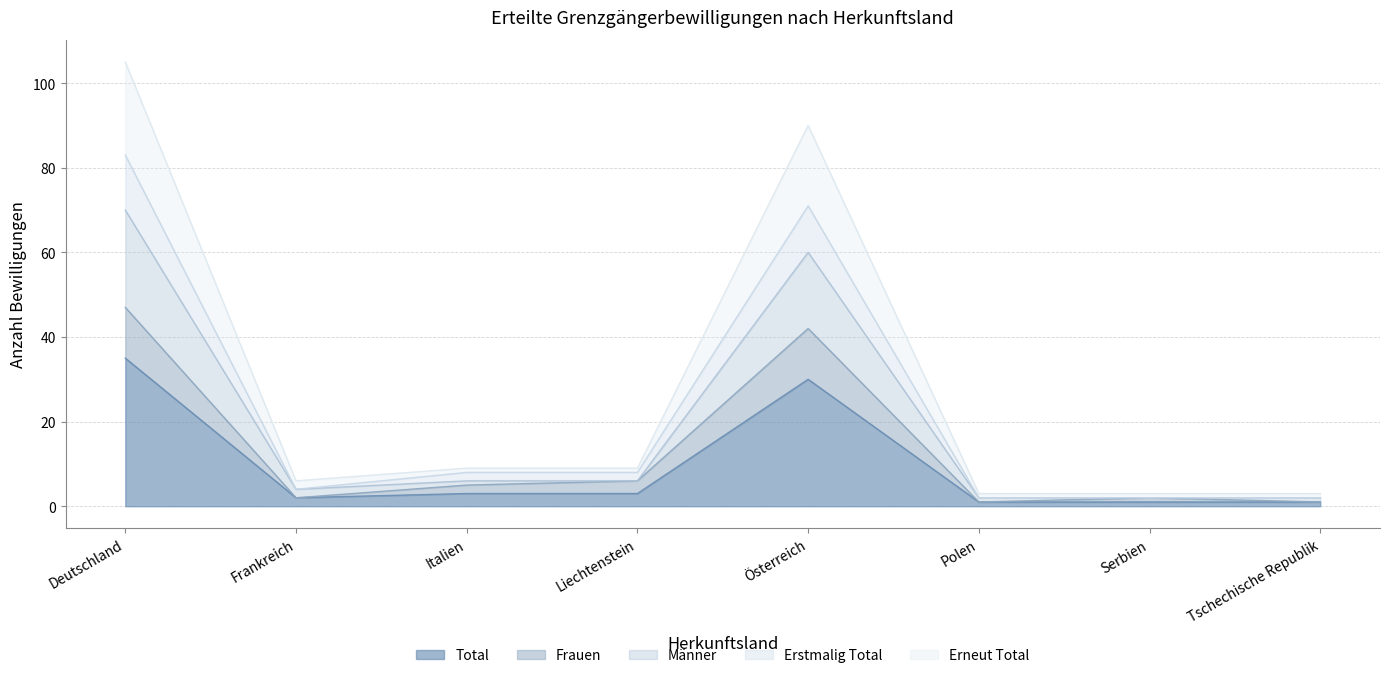

Reading right to left, transcribe all the data shown in this chart.

Total: 1	1	1	30	3	3	2	35
Frauen: 1	2	1	42	6	5	2	47
Männer: 2	2	2	60	6	6	4	70
Erstmalig Total: 2	2	2	71	8	8	4	83
Erneut Total: 3	3	3	90	9	9	6	105